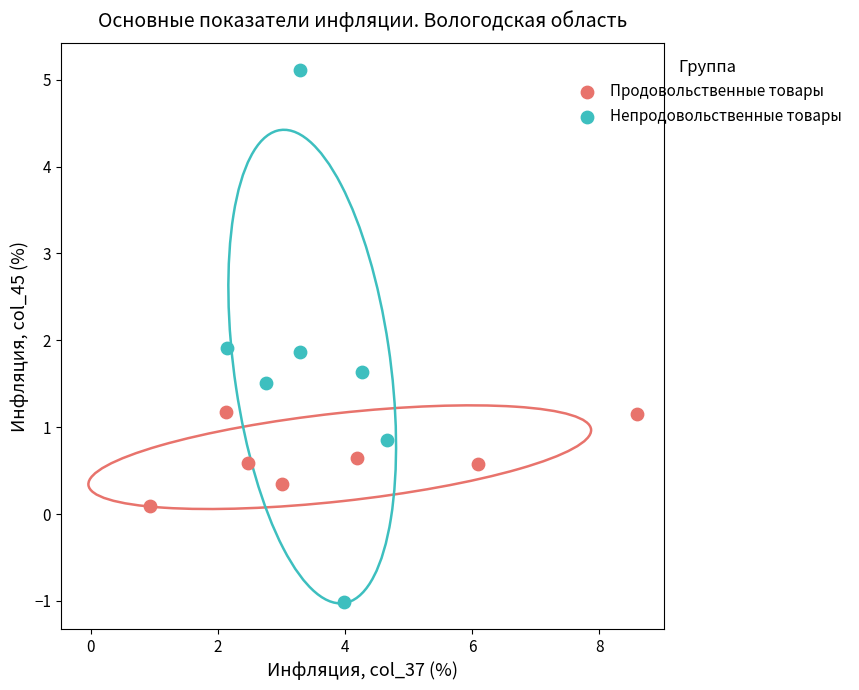

Which series contains the highest Y value?

Непродовольственные товары